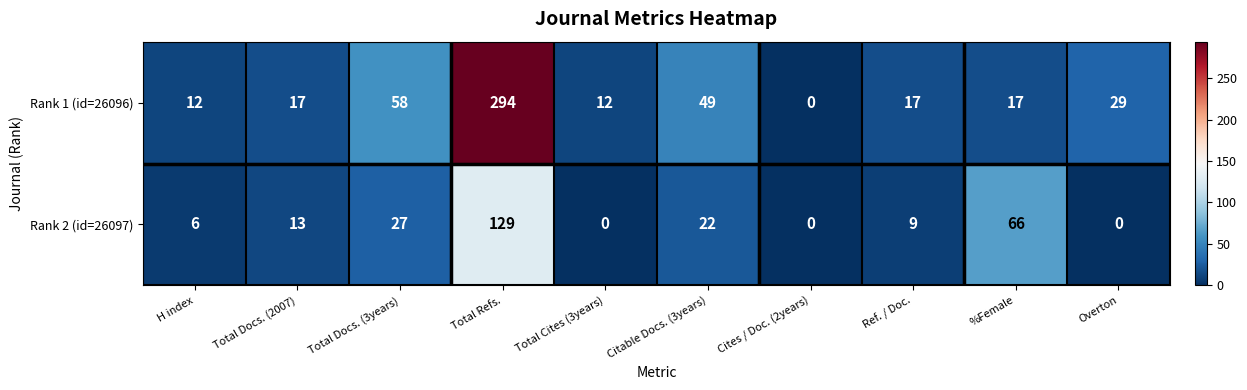

List the series in order of their peak value, lowest first.

Rank 2 (id=26097), Rank 1 (id=26096)